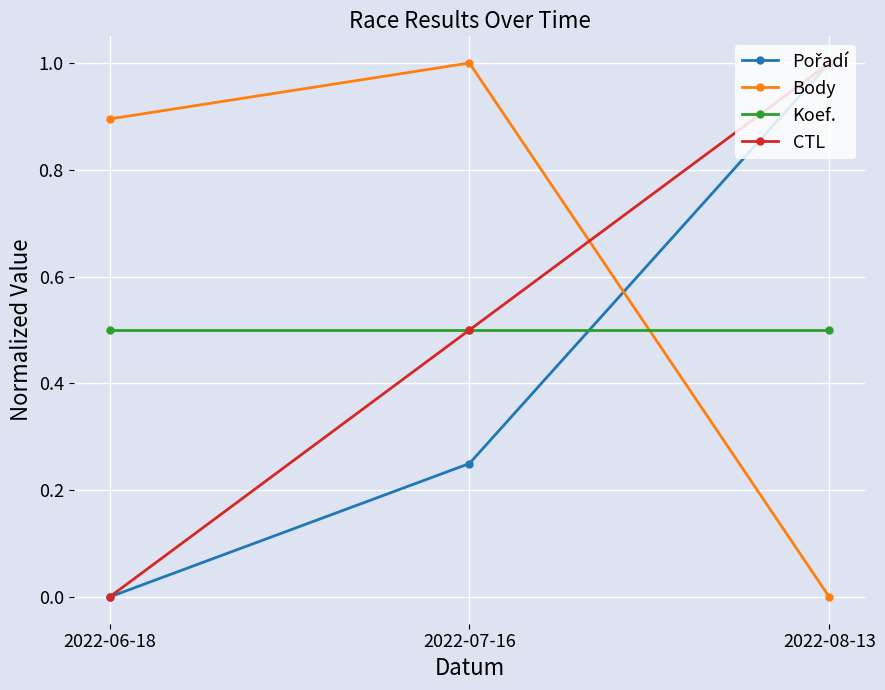

How many lines are shown in the chart?

4